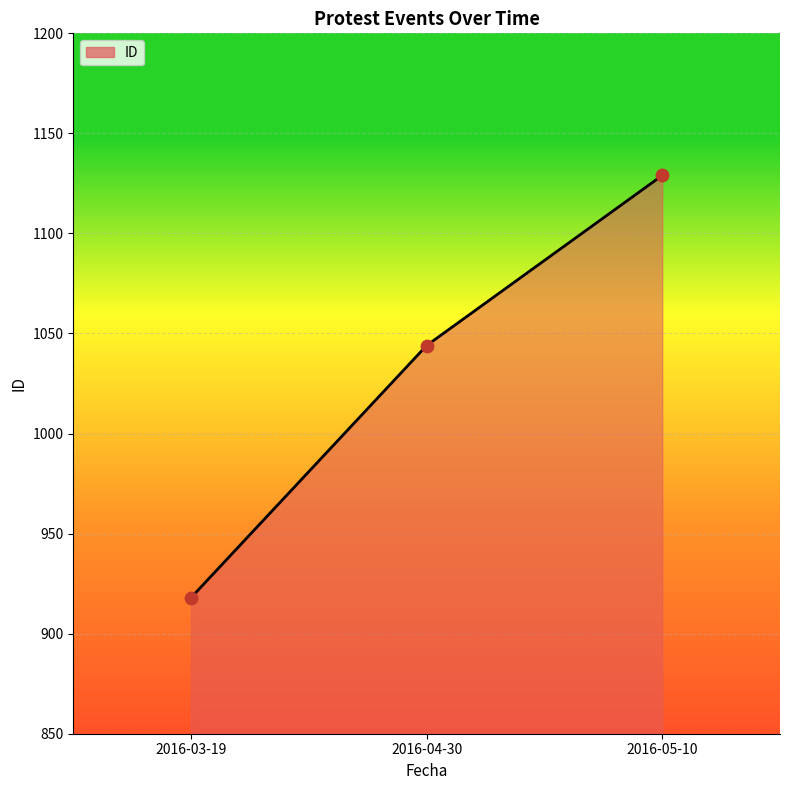

What is the change in value from 2016-03-19 to 2016-05-10?

+211